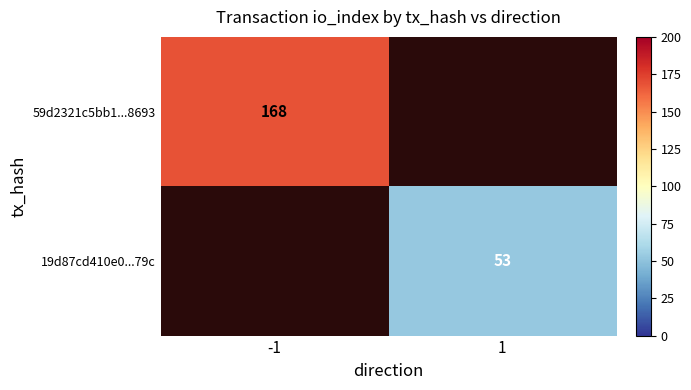

Is the value of 59d2321c5bb1...8693 at -1 greater than the value of 19d87cd410e0...79c at 1?

Yes